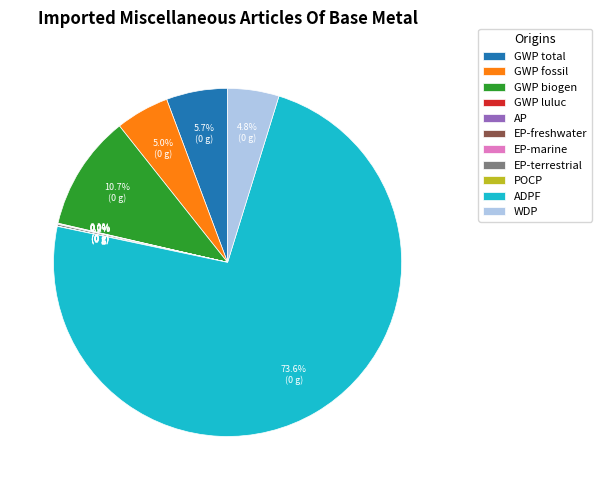

Which category has the biggest portion of the pie?

ADPF